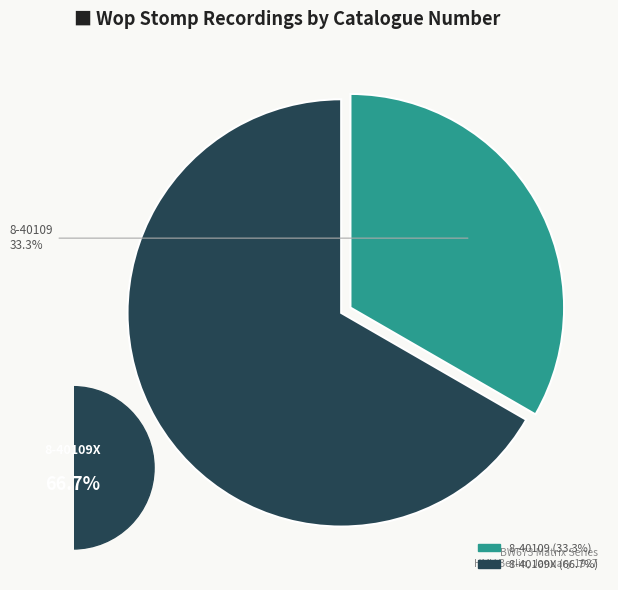

Which category has the smallest portion of the pie?

8-40109